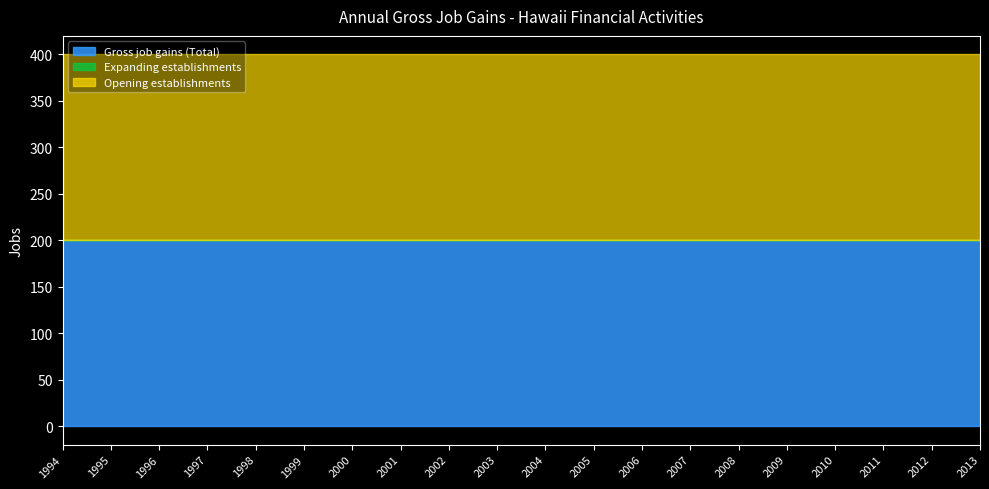

The value of Opening establishments at 2007 is 306. True or false?

False